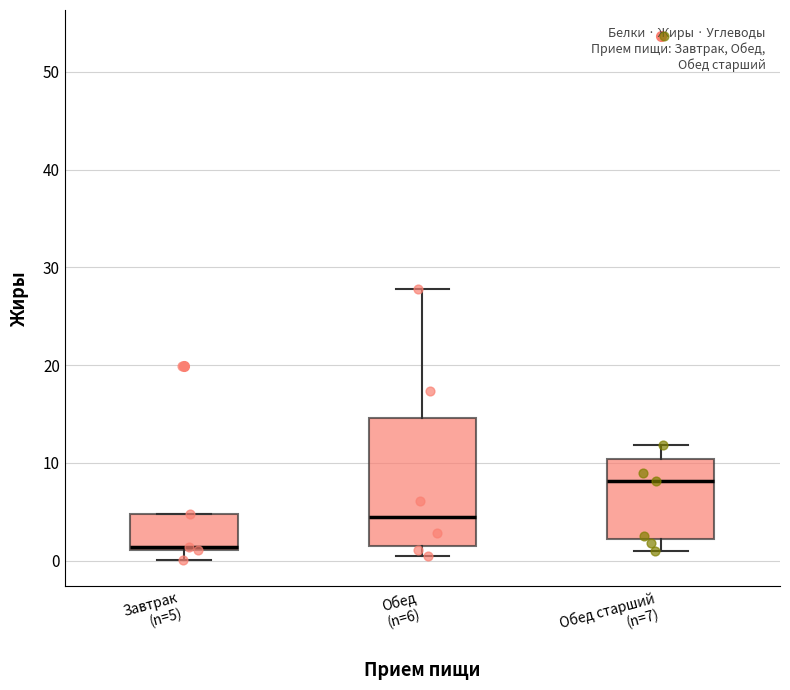

Where is the upper edge of the box for Обед (n=6) on the y-axis? The values are not printed on the chart, so give them approximately, as read against the axis.

15